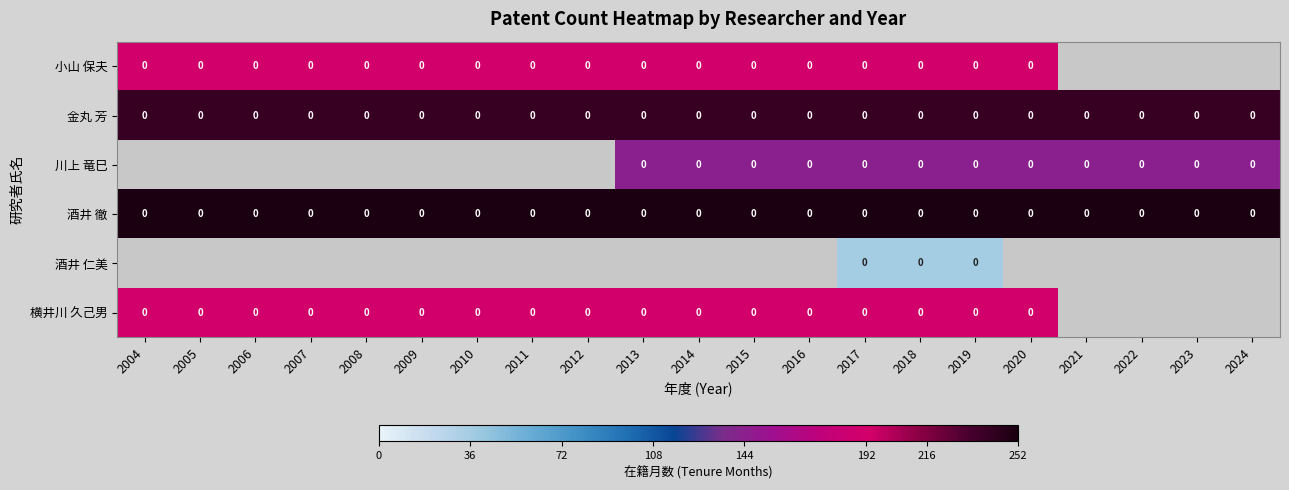

Which series changed the most between 2006 and 2014?

小山 保夫